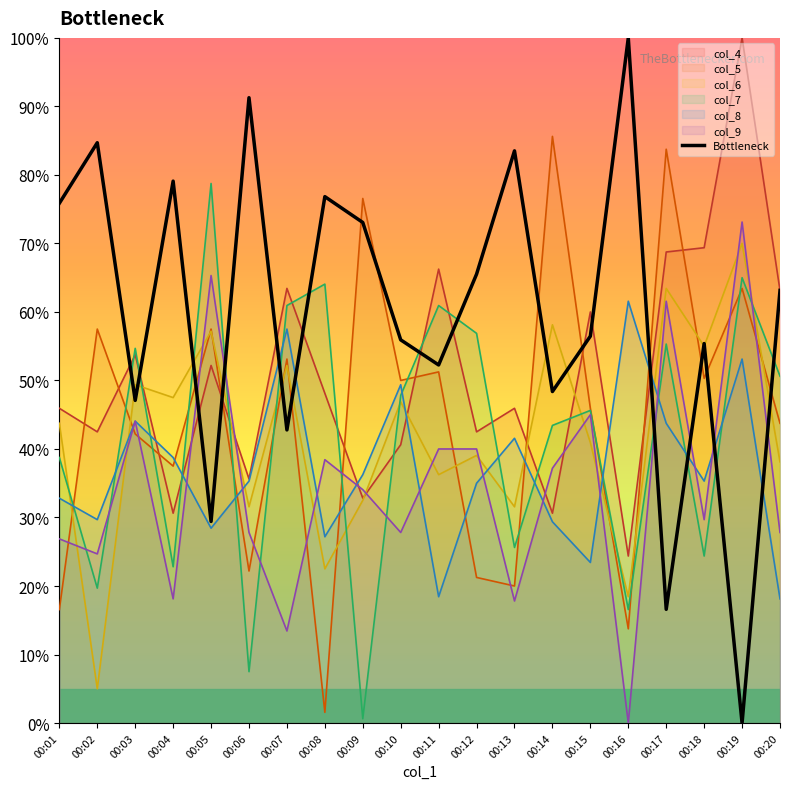

How many lines are shown in the chart?

7